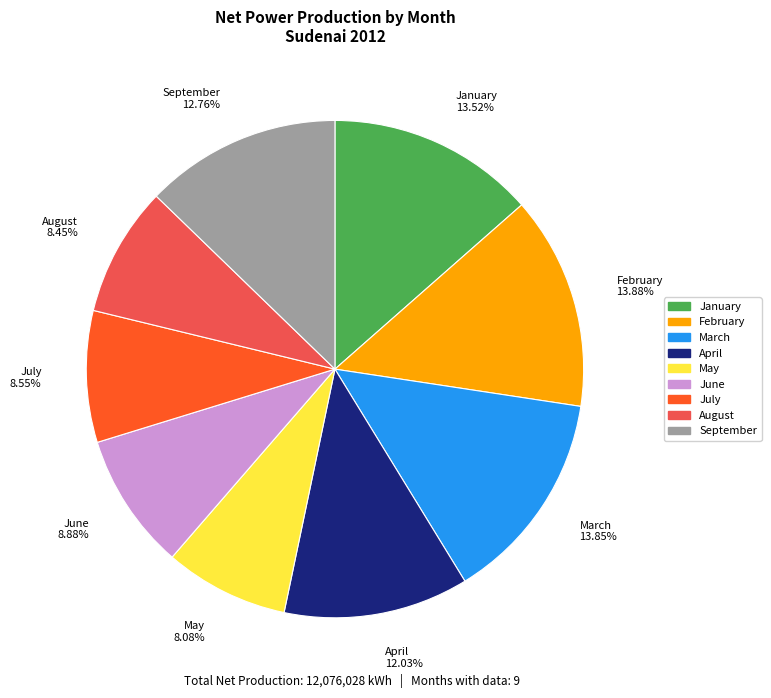

Approximately how many times larger is the value at September 12.76% compared to June 8.88%?

1.4